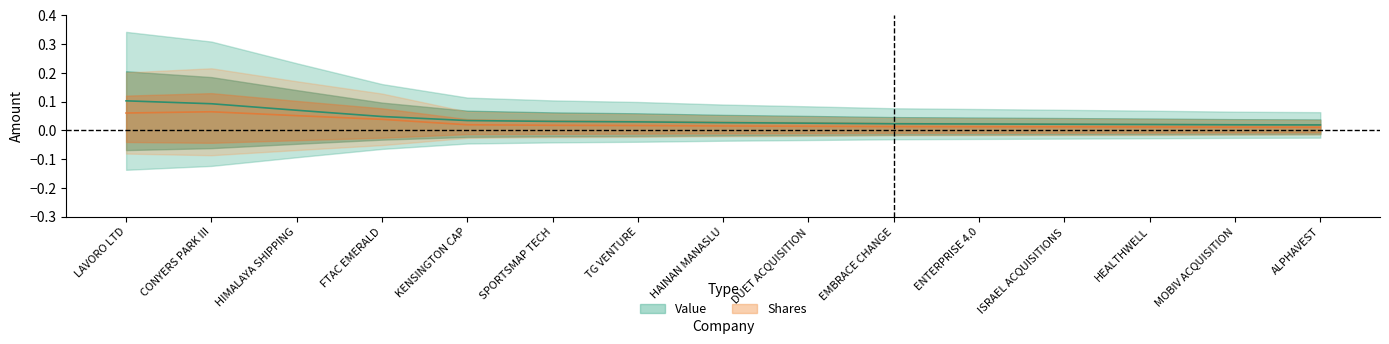

Does the chart display data point markers on the line(s)?

No